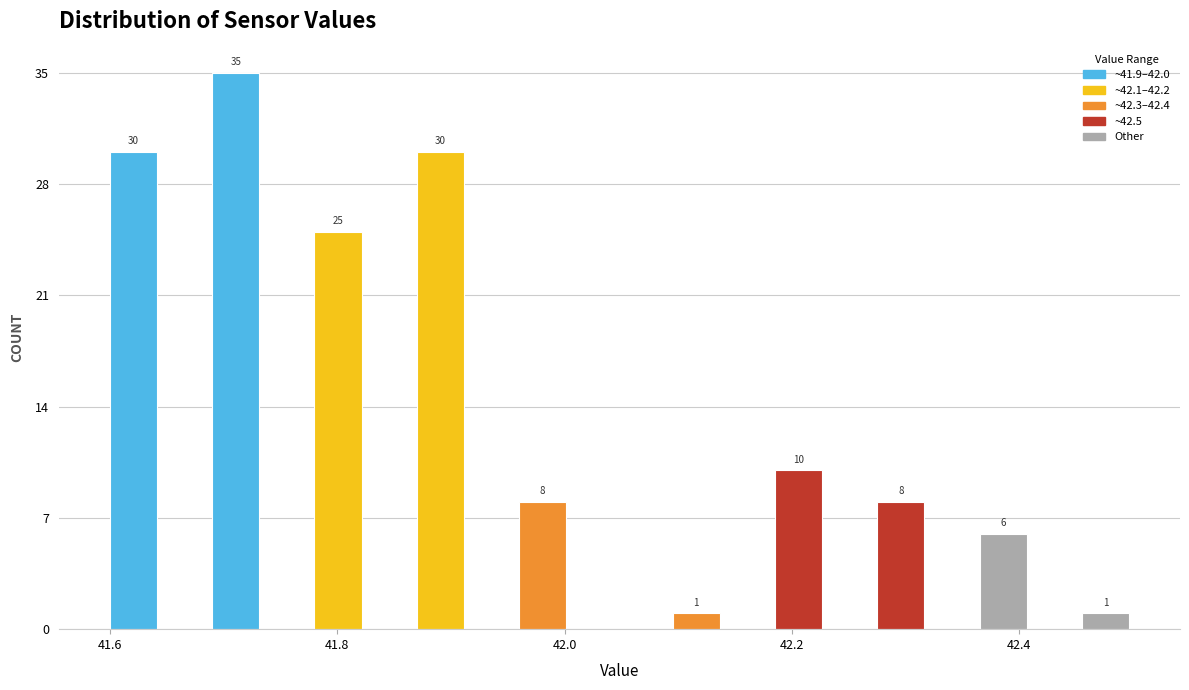

Around what value on the x-axis is the tallest bar? Give the approximate position of its centre, as read against the axis.

41.72